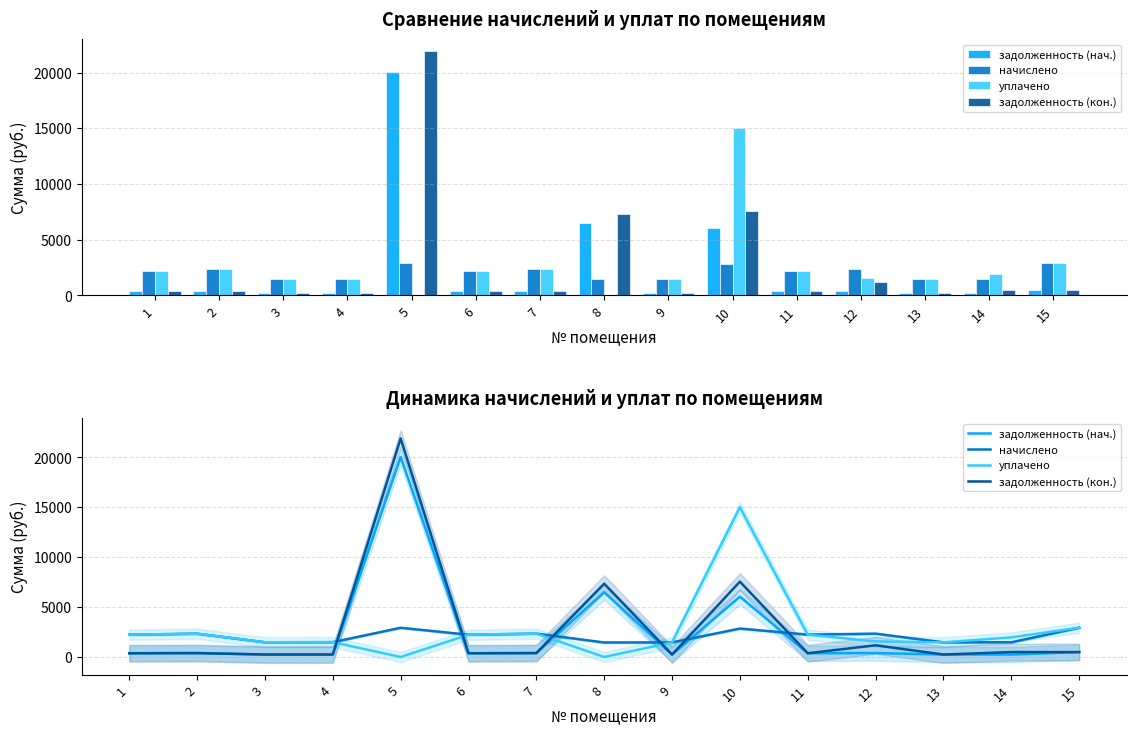

What are all the series names shown in the legend?

задолженность (нач.), начислено, уплачено, задолженность (кон.)